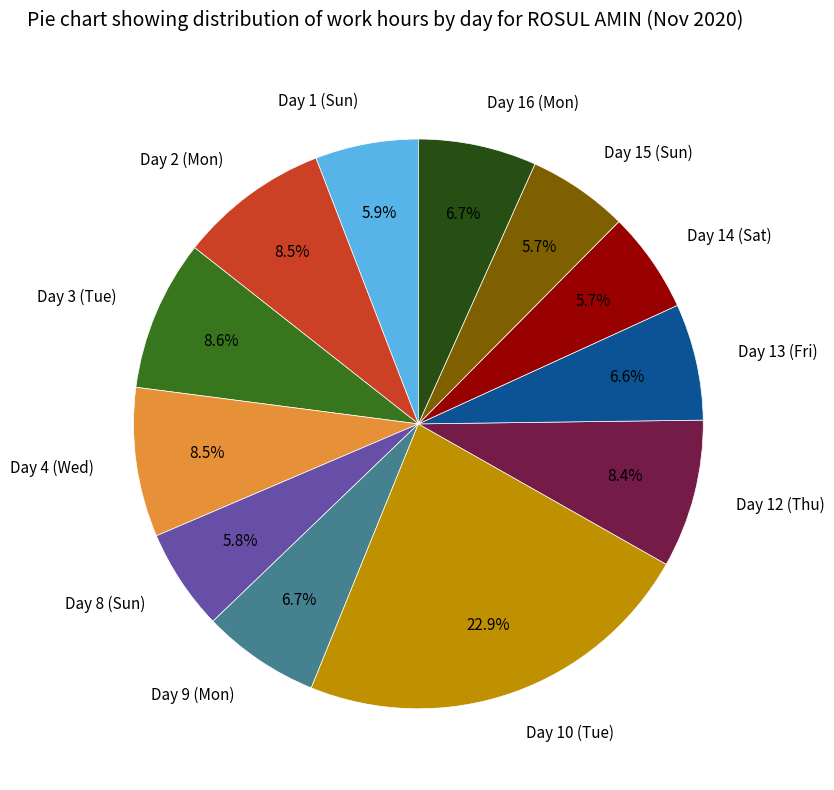

What percentage do Day 13 (Fri) and Day 15 (Sun) together represent?

12.3%